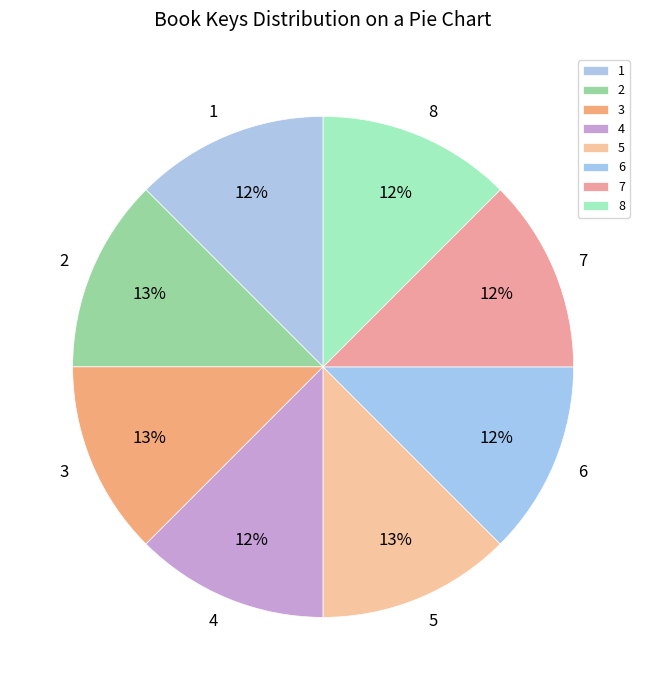

Approximately how many times larger is the value at 4 compared to 7?

1.0